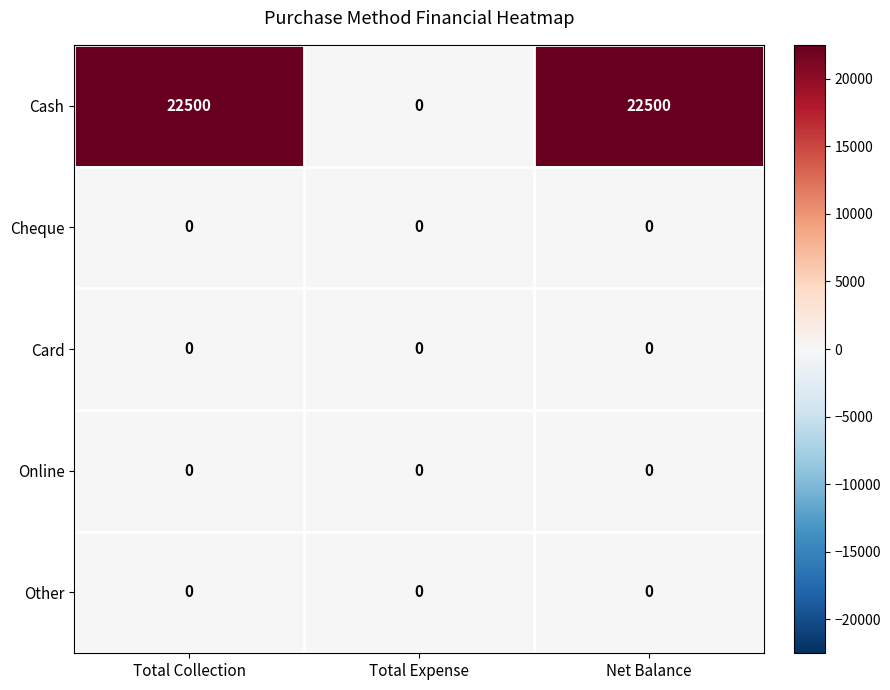

Is it true that Online equals 0 at Total Expense?

True